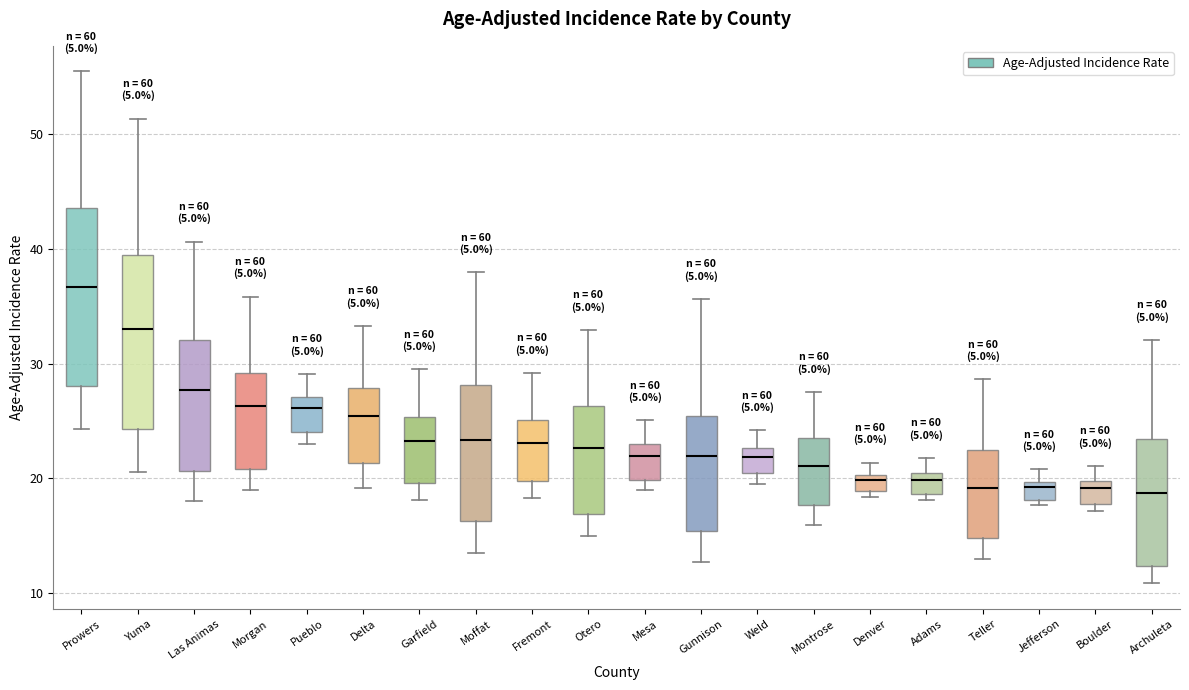

Where is the upper edge of the box for Prowers on the y-axis? The values are not printed on the chart, so give them approximately, as read against the axis.

44